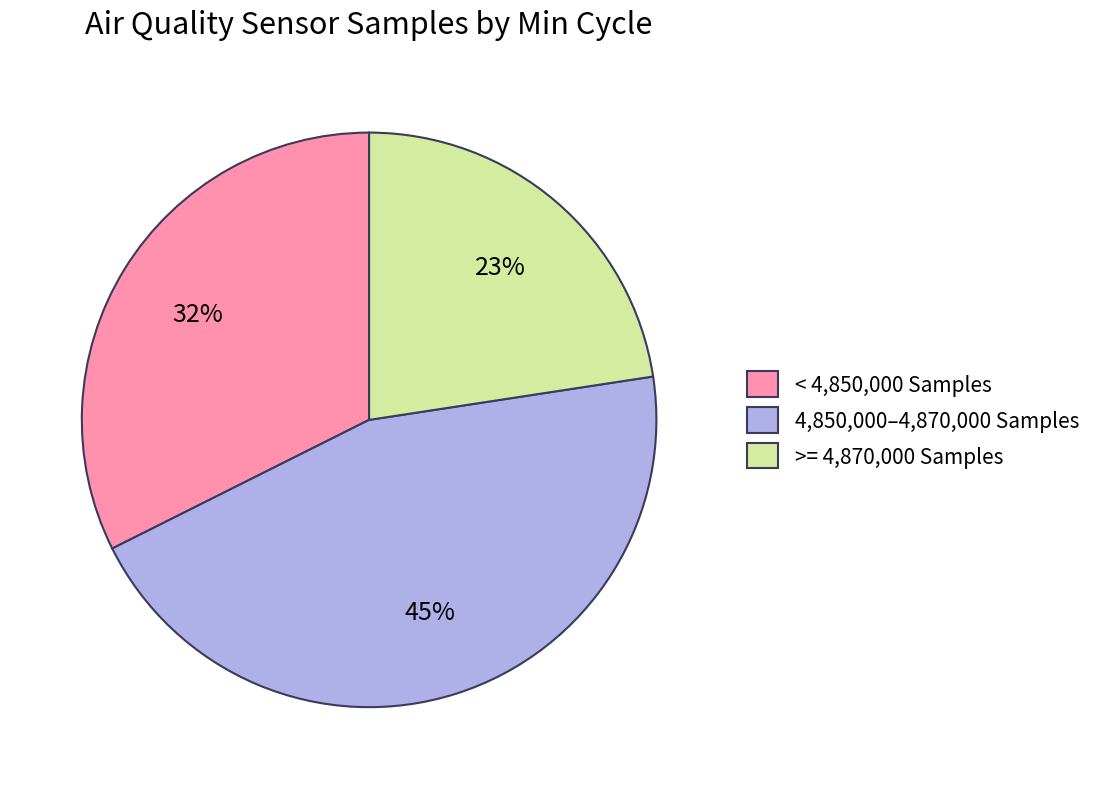

What percentage is the >= 4,870,000 Samples slice, to the nearest percent?

23%